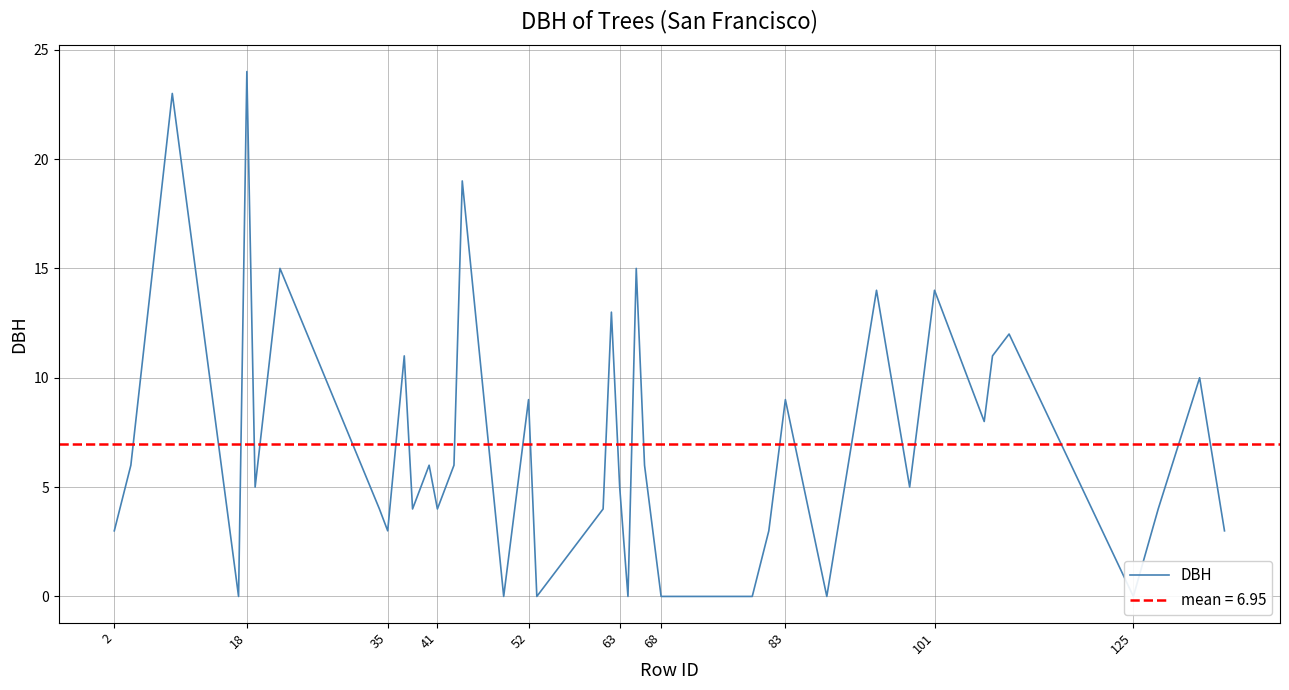

Reading left to right, transcribe all the data shown in this chart.

3	6	23	0	24	5	15	4	3	11	4	6	4	6	19	0	9	0	4	13	5	0	15	6	0	0	0	3	9	0	14	5	14	8	11	12	0	4	10	3